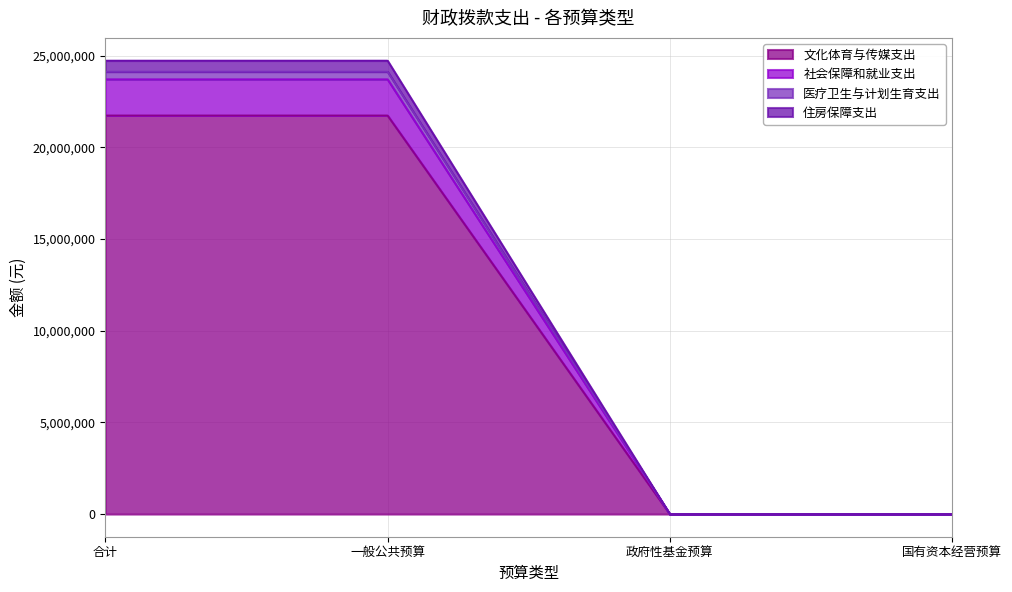

Does the chart have visible grid lines?

Yes